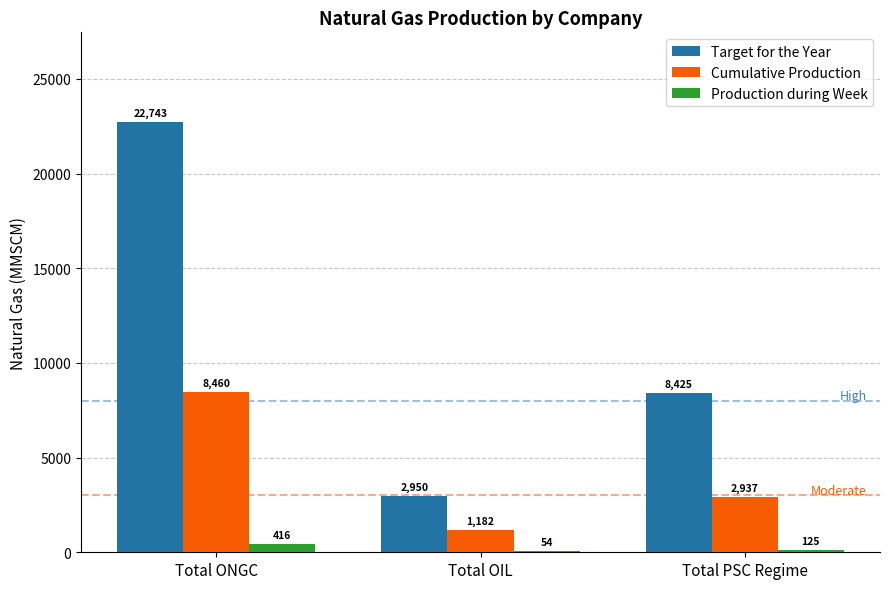

Which category has the highest value in the Cumulative Production series?

Total ONGC